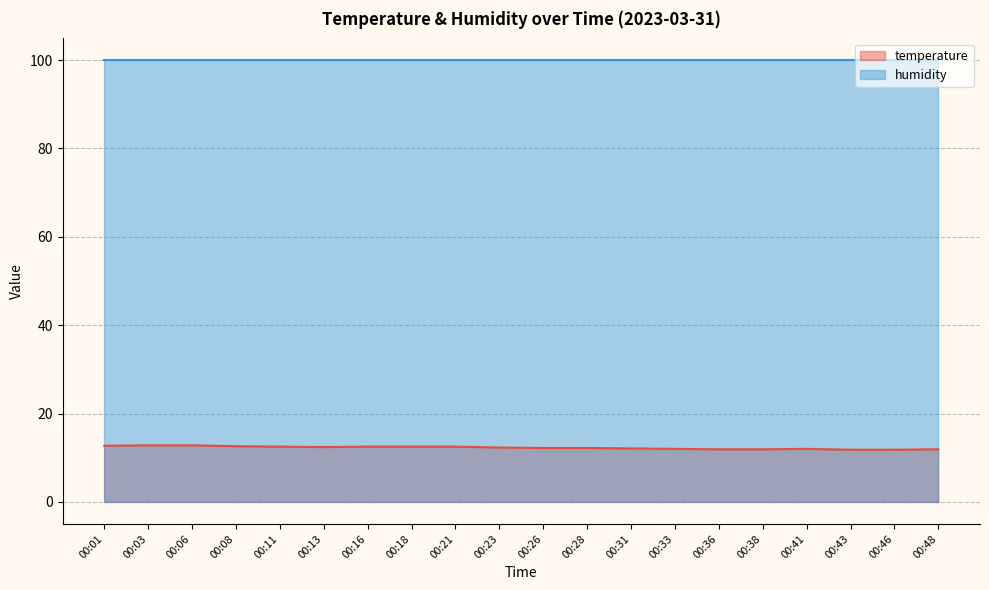

Count the number of values greater than 12.

13